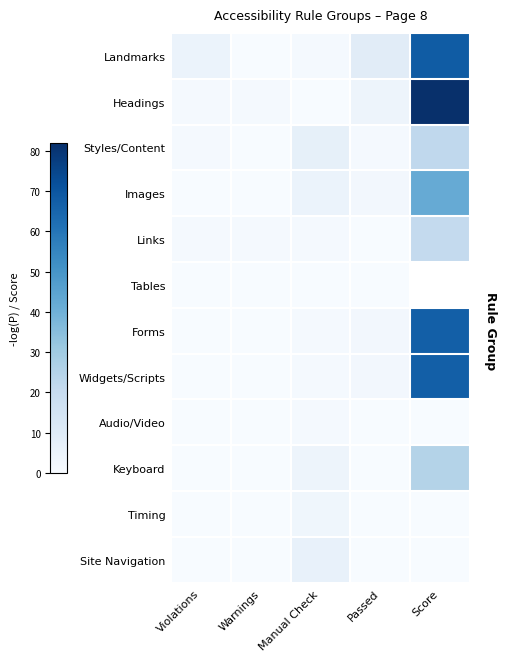

The Images series shows 5 at Manual Check. True or false?

True